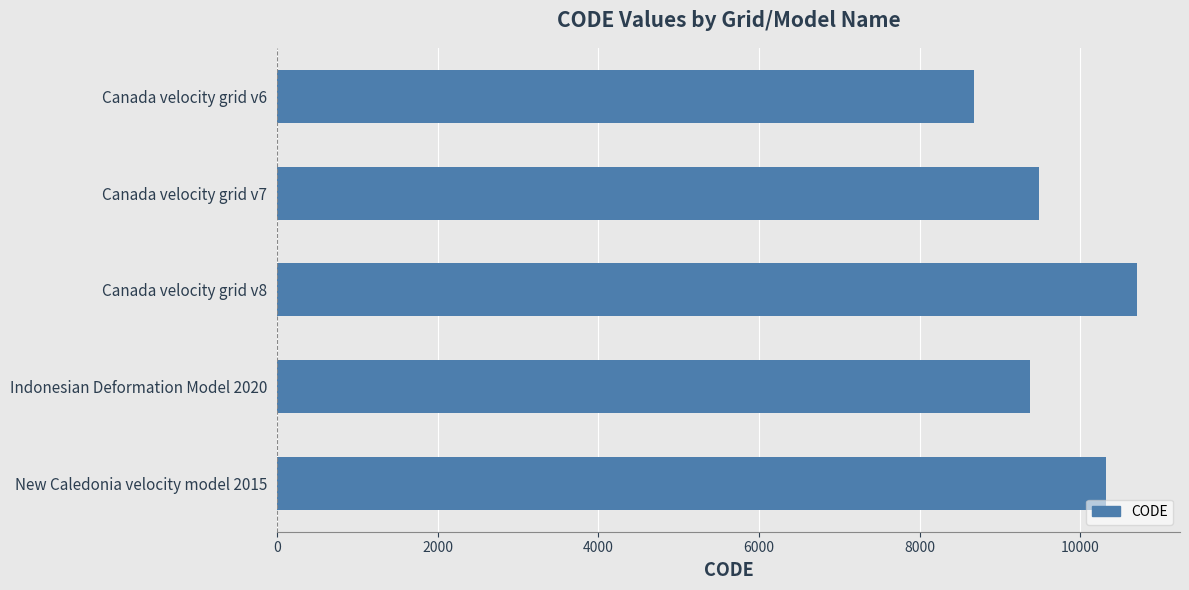

Approximately how many times larger is the value at Canada velocity grid v8 compared to Canada velocity grid v7?

1.1